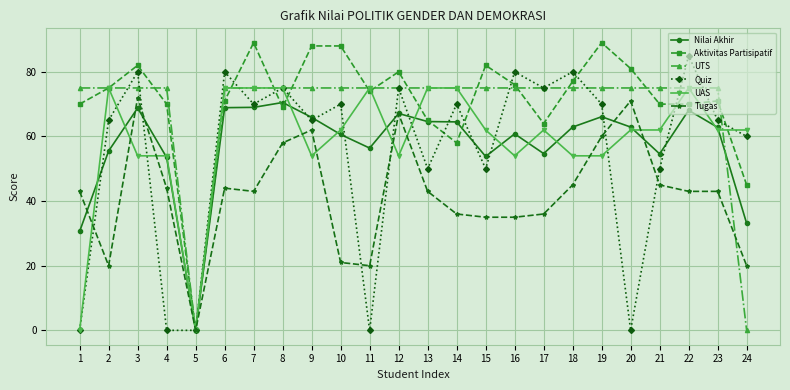

True or false: Nilai Akhir has a value of 68.1 at 22.

True